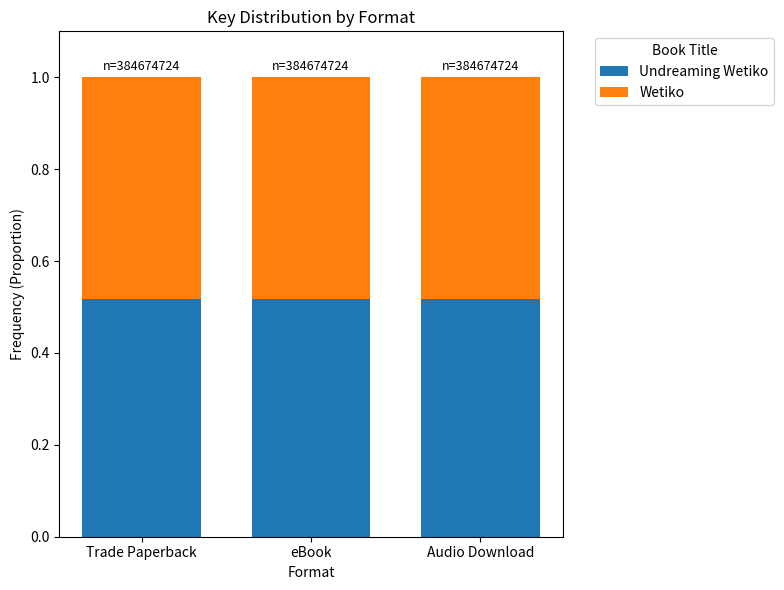

What is the total value across all series at Trade Paperback?

1.0